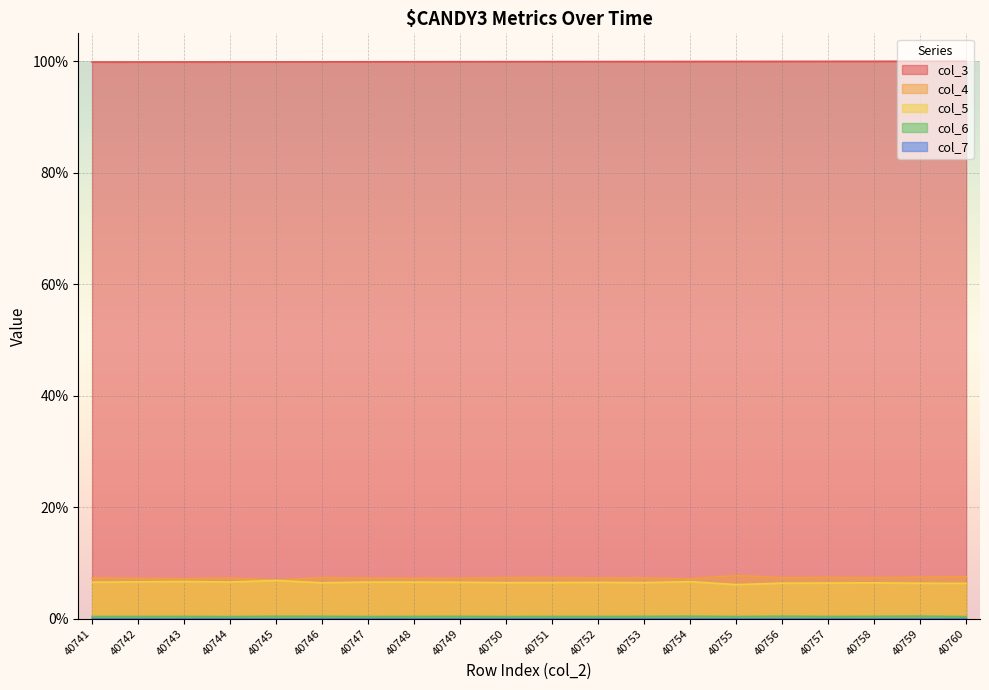

What is the sum of the col_3 values at 40760 and 40752?

199.9